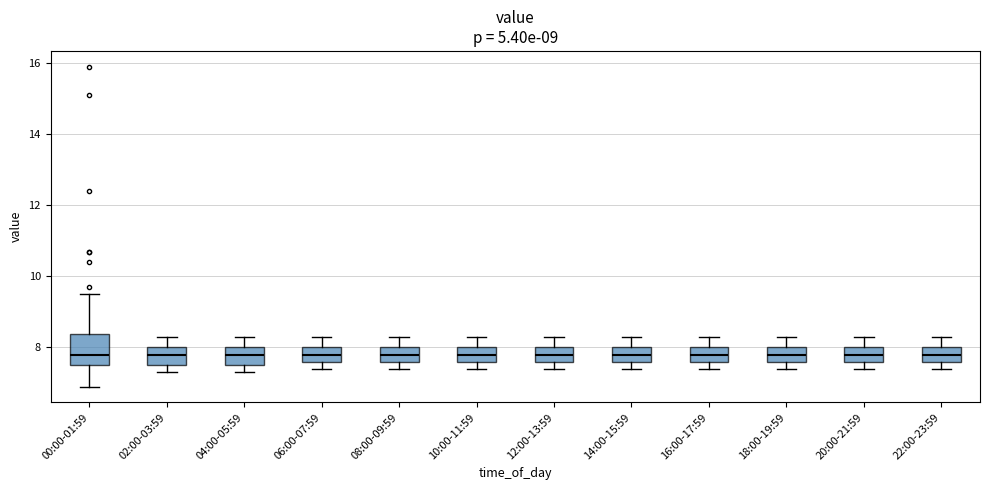

Comparing the boxes themselves (not the whiskers), which one is the tallest?

00:00-01:59